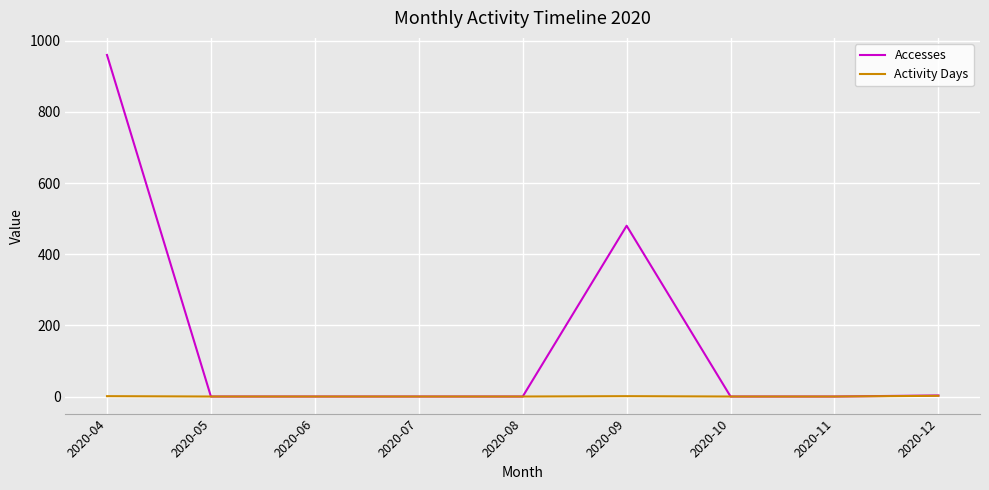

List the series in order of their peak value, lowest first.

Activity Days, Accesses